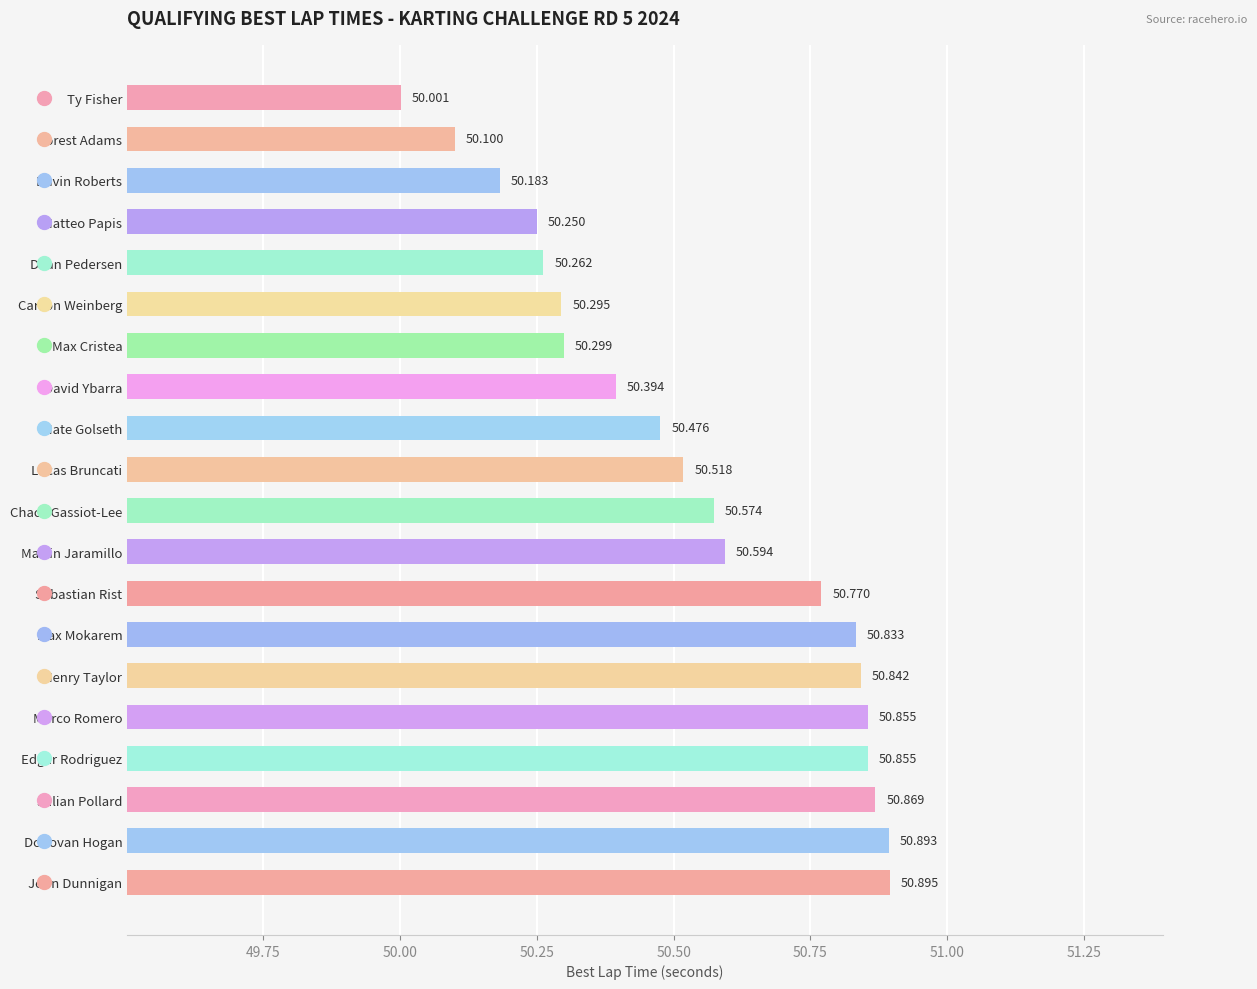

Which category has the lowest value across all series?

Ty Fisher